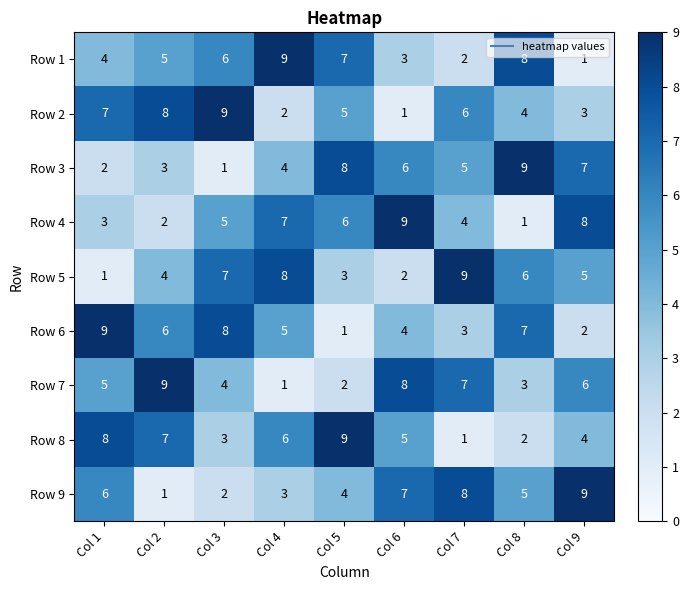

The Row 2 series shows 8 at Col 2. True or false?

True